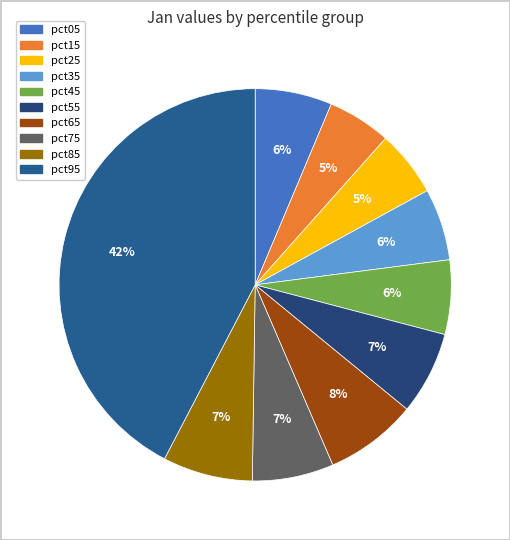

Is pct55 the majority of the pie?

No